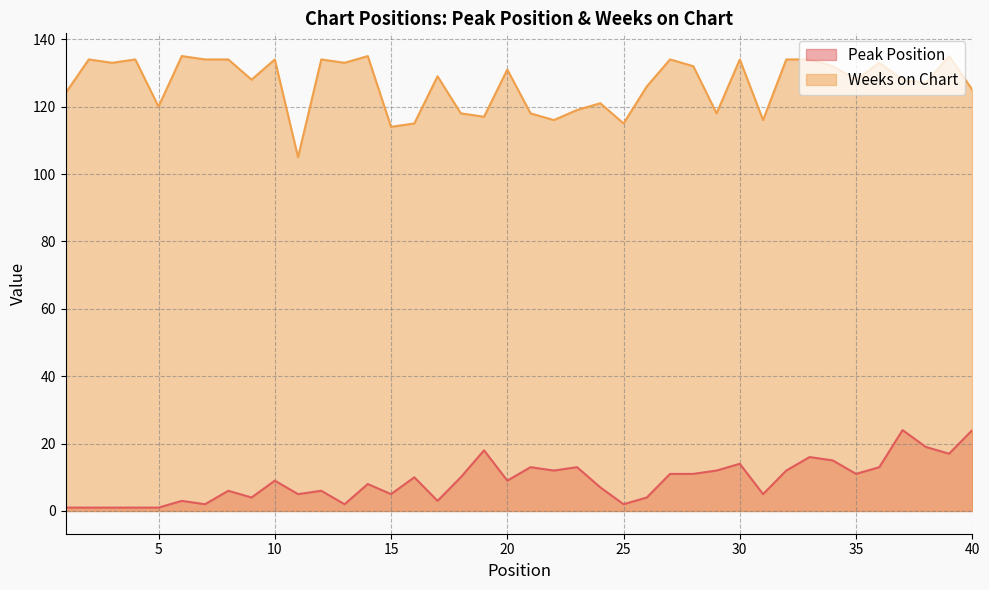

Reading right to left, transcribe all the data shown in this chart.

Peak Position: 24	17	19	24	13	11	15	16	12	5	14	12	11	11	4	2	7	13	12	13	9	18	10	3	10	5	8	2	6	5	9	4	6	2	3	1	1	1	1	1
Weeks on Chart: 125	135	127	128	133	128	132	134	134	116	134	118	132	134	126	115	121	119	116	118	131	117	118	129	115	114	135	133	134	105	134	128	134	134	135	120	134	133	134	124